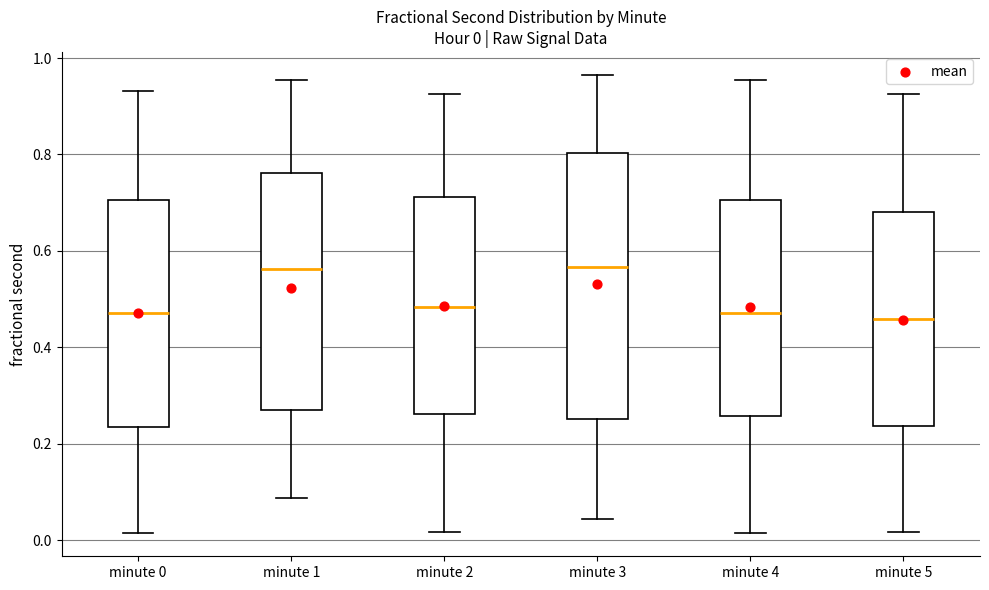

Comparing the boxes themselves (not the whiskers), which one is the tallest?

minute 3